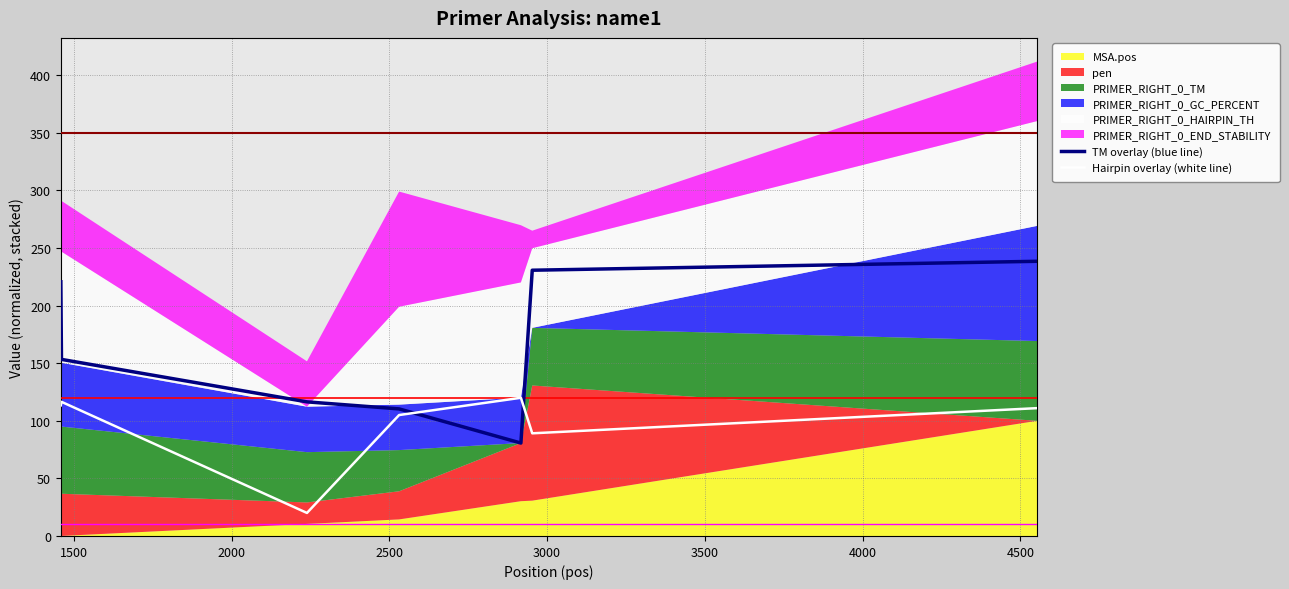

How many intersections are there between Hairpin overlay (white line) and TM overlay (blue line)?

2